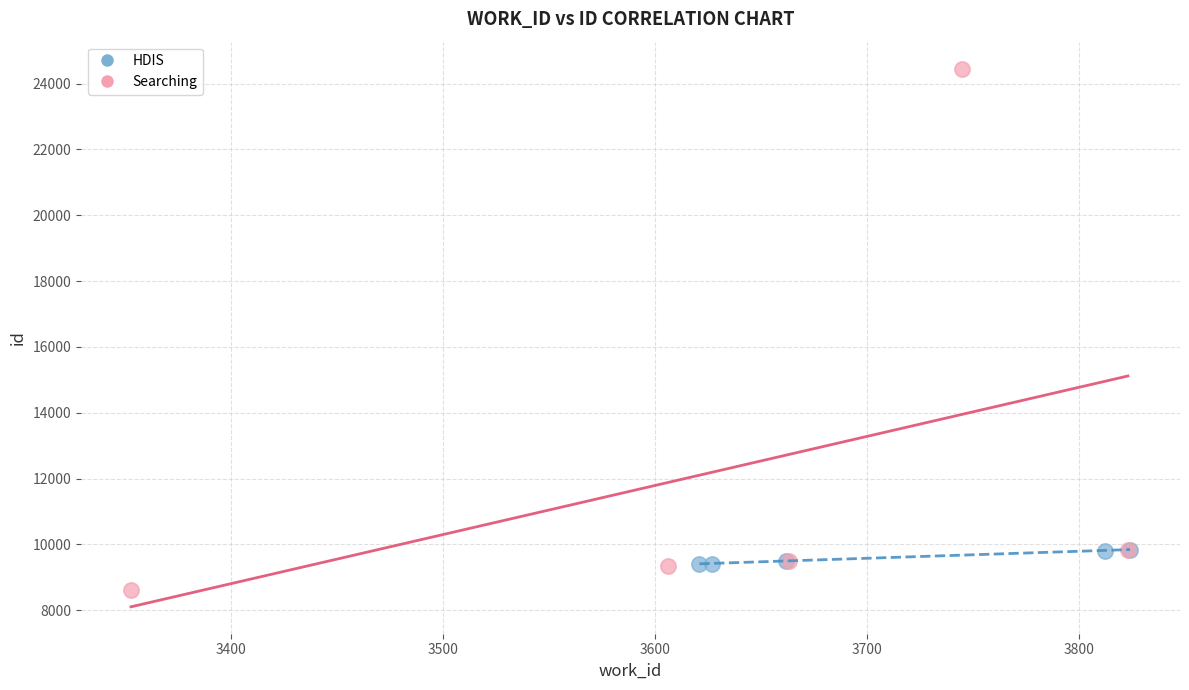

Which series has the widest spread of Y values?

Searching